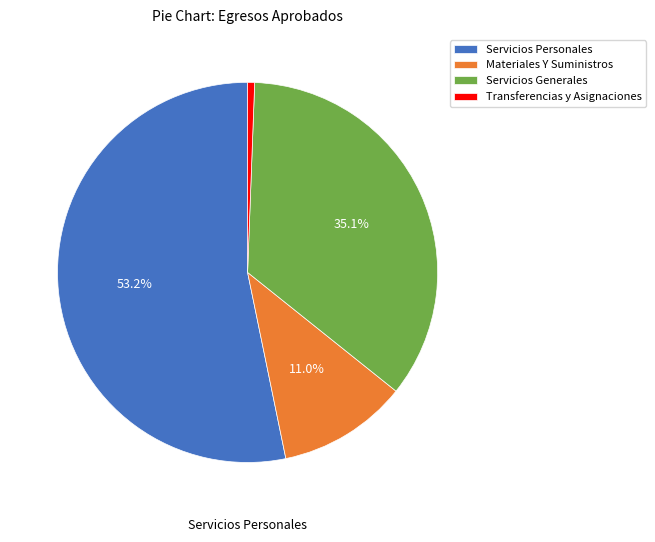

Rank the categories by value from highest to lowest.

Servicios Personales, Servicios Generales, Materiales Y Suministros, Transferencias y Asignaciones